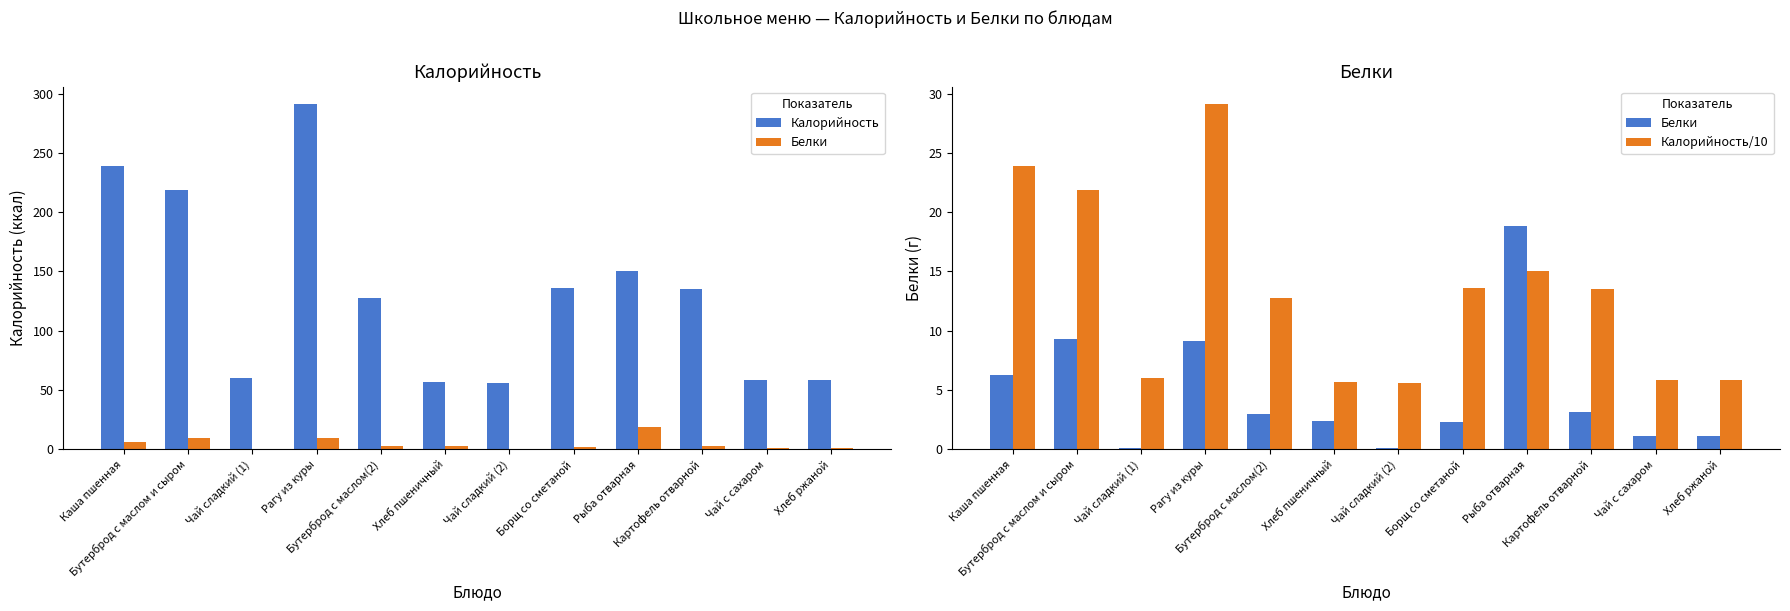

Rank the categories by Белки value from lowest to highest.

Чай сладкий (1), Чай сладкий (2), Чай с сахаром, Хлеб ржаной, Борщ со сметаной, Хлеб пшеничный, Бутерброд с маслом(2), Картофель отварной, Каша пшенная, Рагу из куры, Бутерброд с маслом и сыром, Рыба отварная